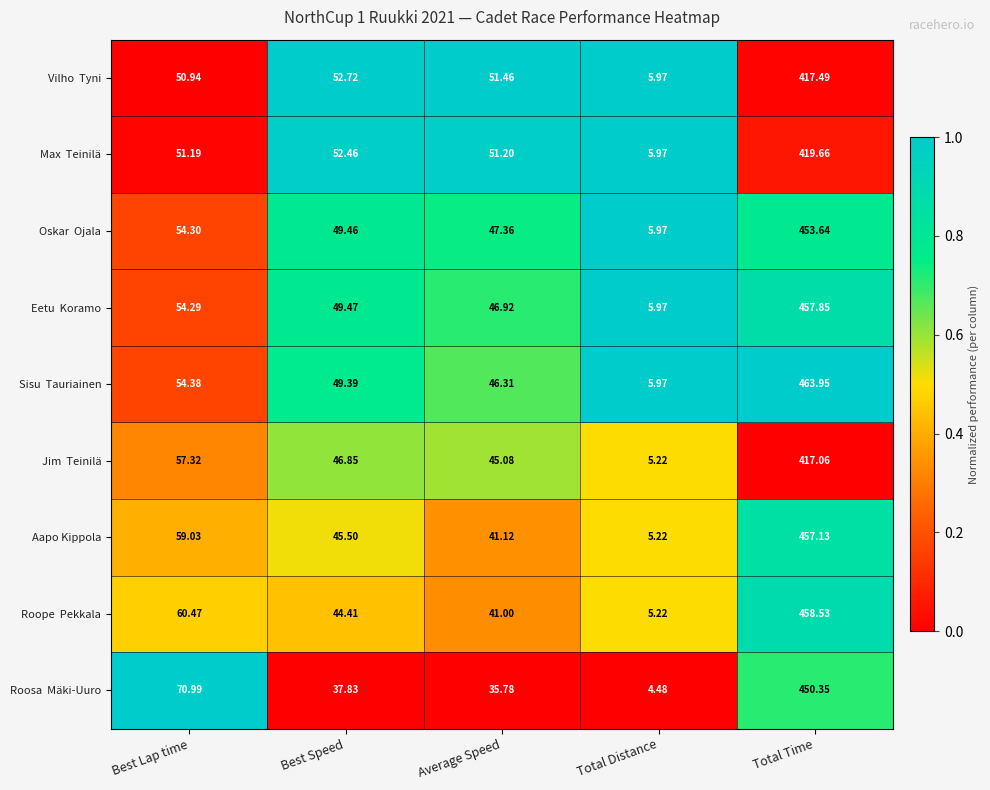

Which label corresponds to the smallest value in the chart?

Total Distance